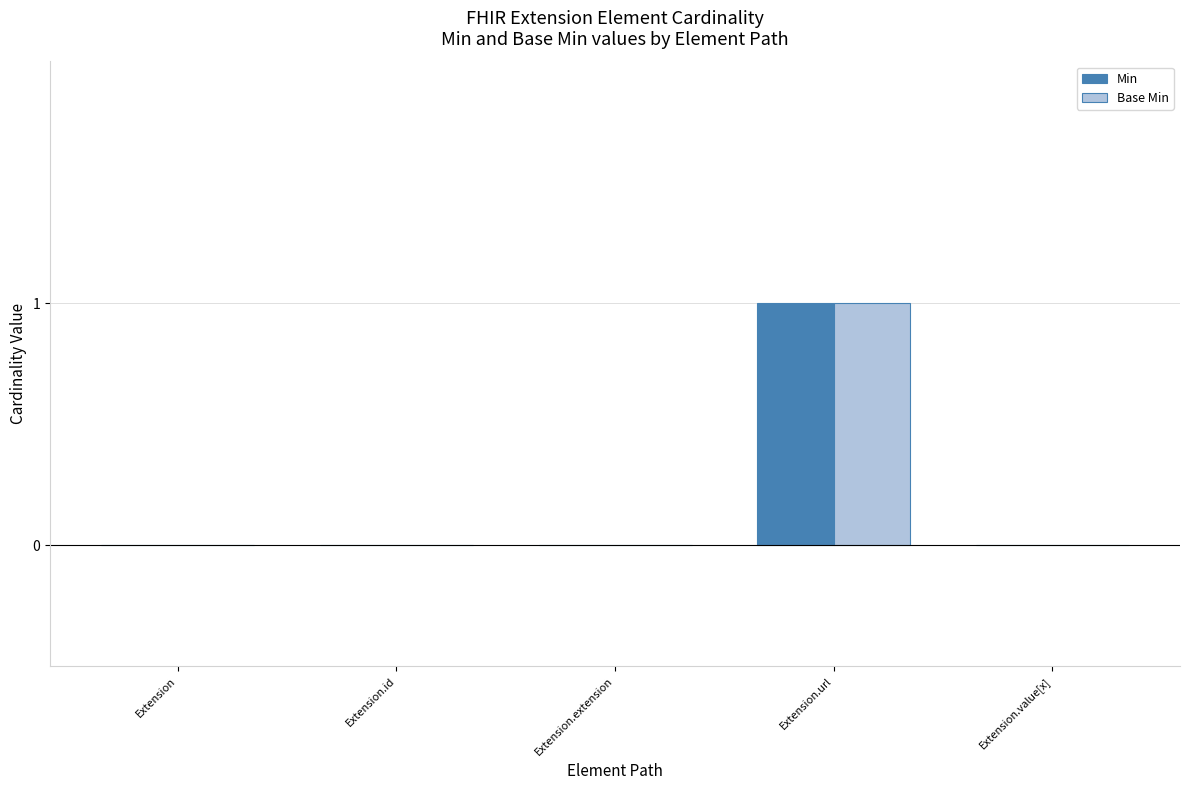

What is the sum of all Base Min values?

1